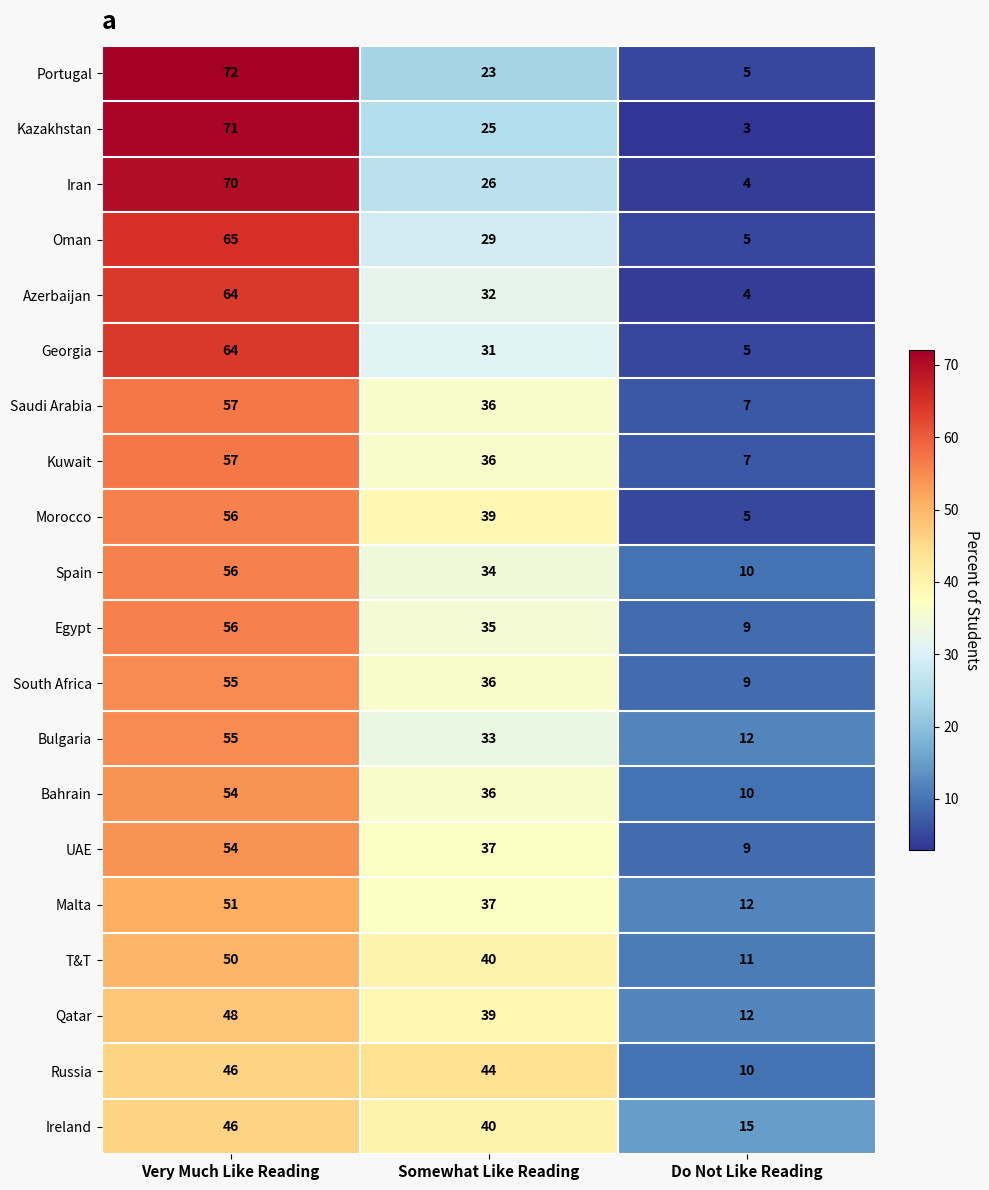

Which series has the widest spread of values?

Kazakhstan